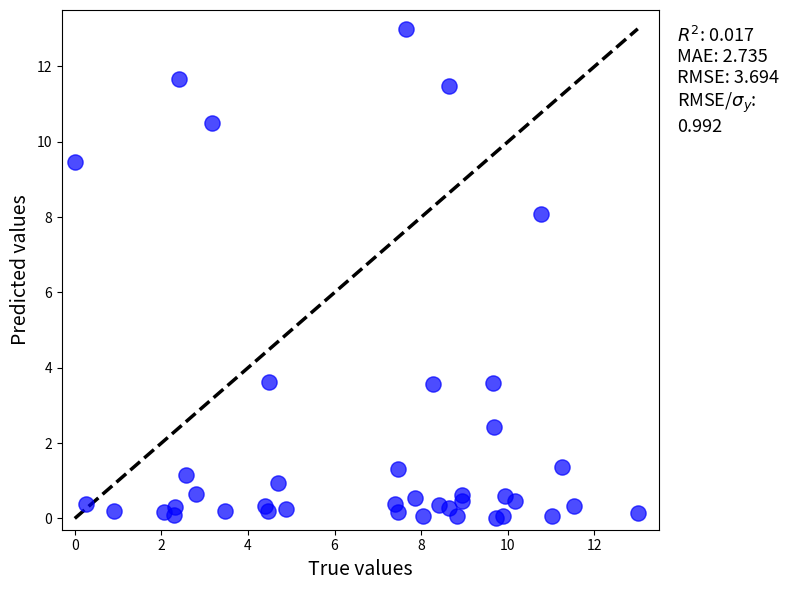

What Y value in the scatter plot is closest to 6?

8.1